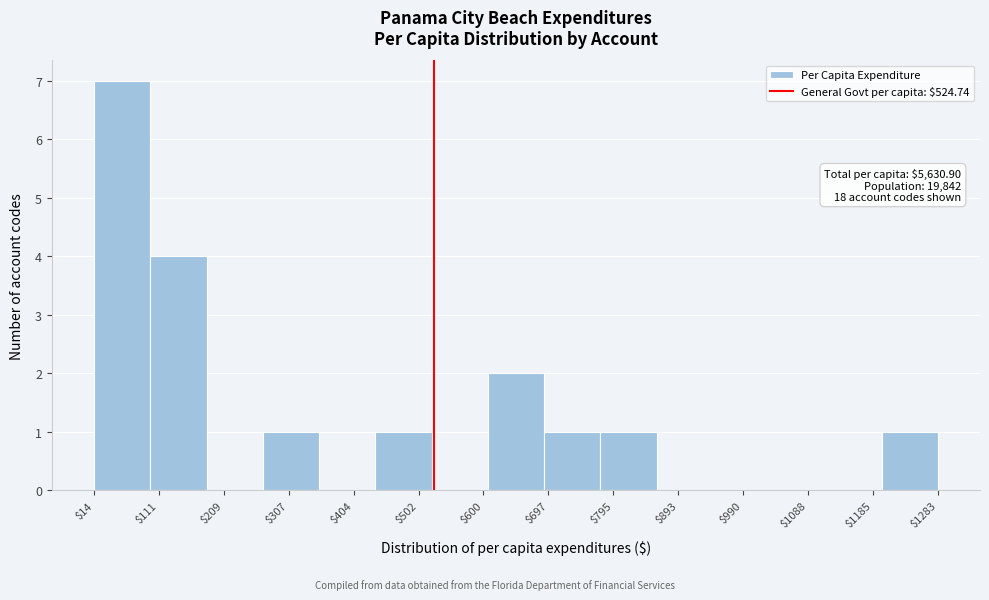

Which range on the x-axis has the tallest bar?

10 to 100